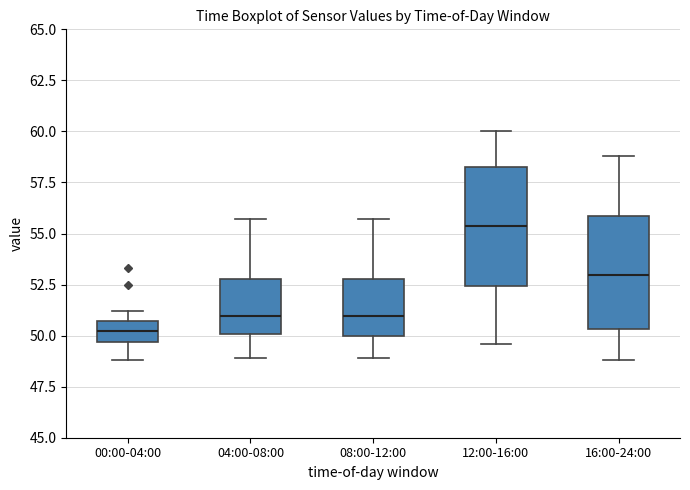

Reading left to right, read every box against the y-axis: the position of its median line, the range the box covers, and the ends of its whiskers. The values are not printed on the chart, so give them approximately, as read against the axis.

00:00-04:00: median 50.5 (inside the box), box 49.5 to 50.5, whiskers 49.0 to 51.0
04:00-08:00: median 51.0, box 50.0 to 53.0, whiskers 49.0 to 55.5
08:00-12:00: median 51.0, box 50.0 to 53.0, whiskers 49.0 to 55.5
12:00-16:00: median 55.5, box 52.5 to 58.5, whiskers 49.5 to 60.0
16:00-24:00: median 53.0, box 50.5 to 56.0, whiskers 49.0 to 59.0